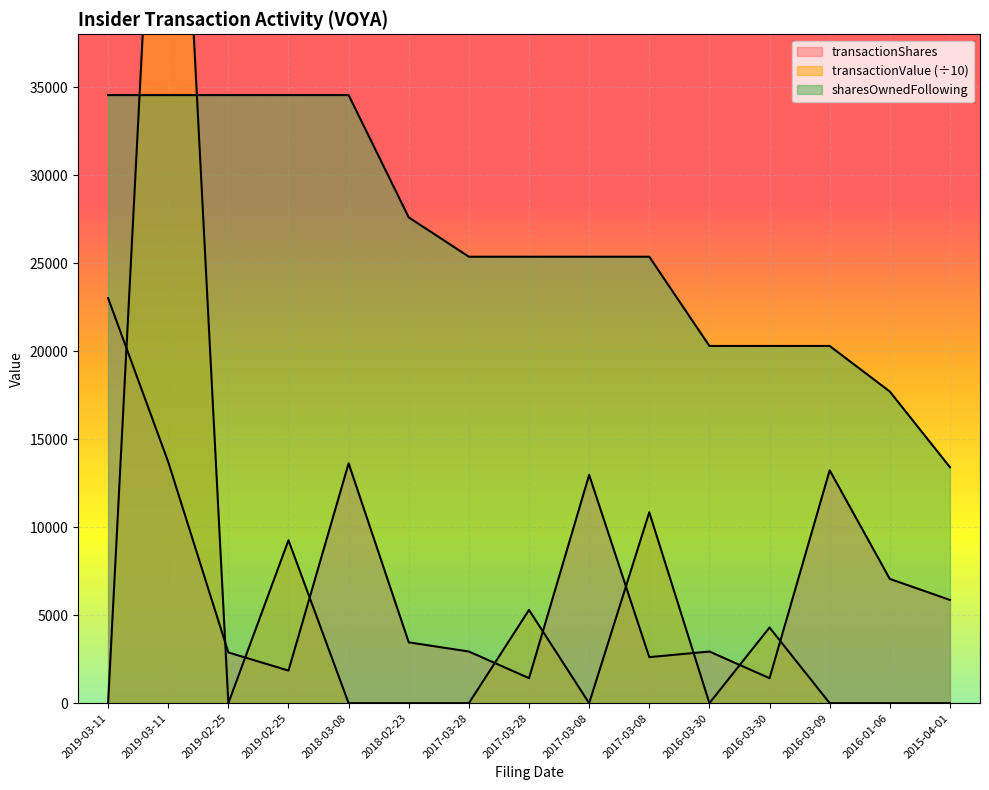

Which has a higher value, 2017-03-08 or 2017-03-08?

2017-03-08